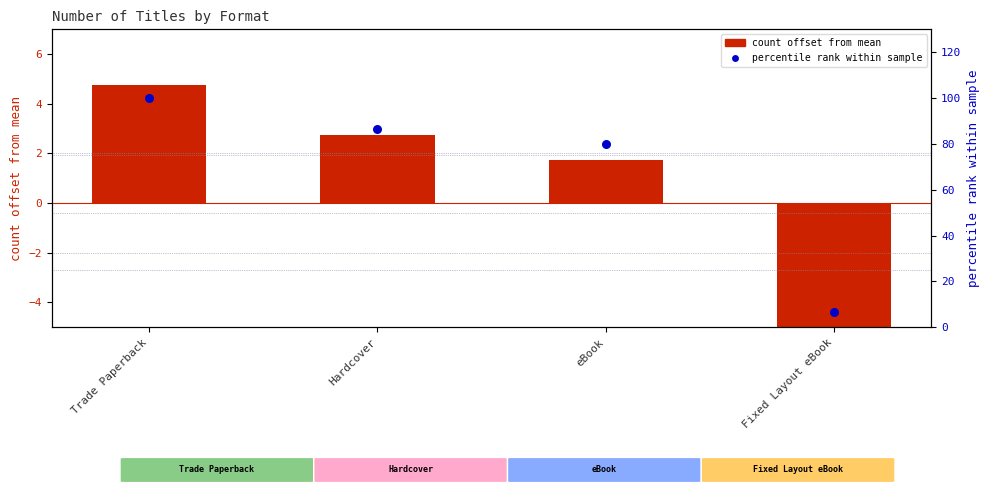

Which series reaches the maximum Y coordinate?

percentile rank